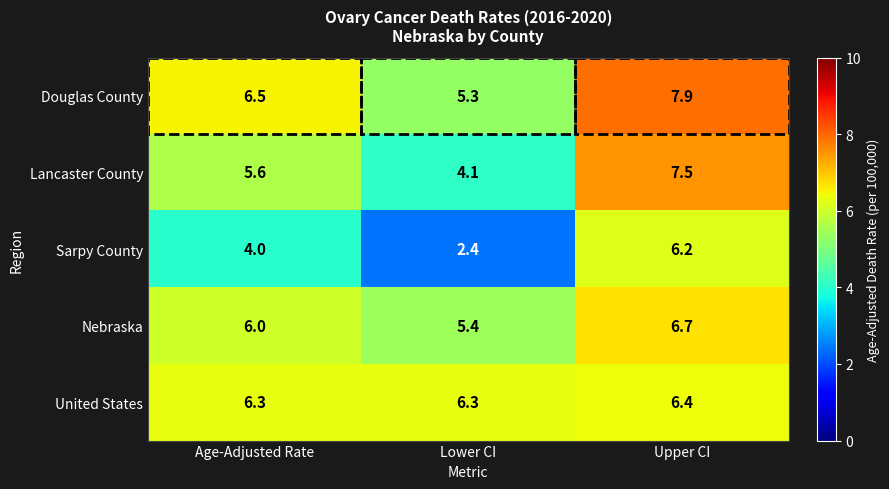

Which series has the largest range (max minus min)?

Sarpy County